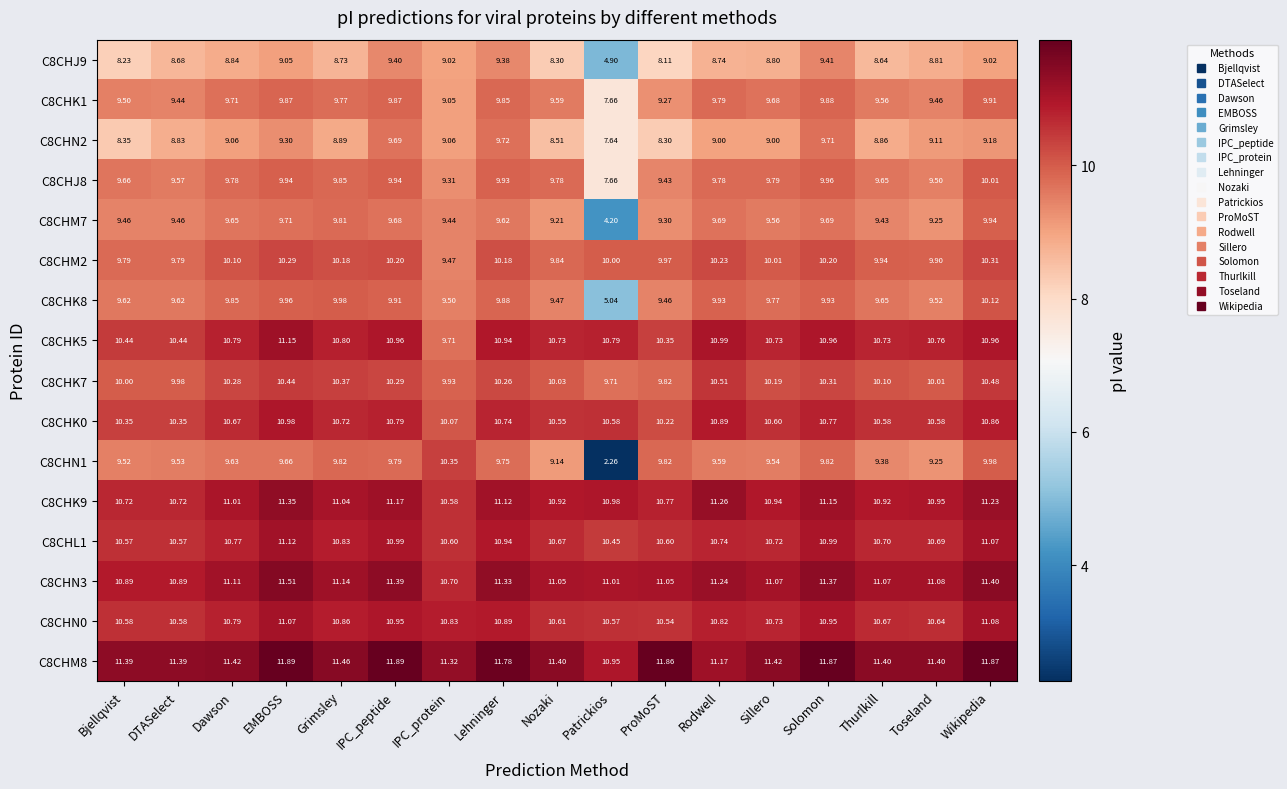

Which category has the lowest value in the C8CHJ8 series?

Patrickios